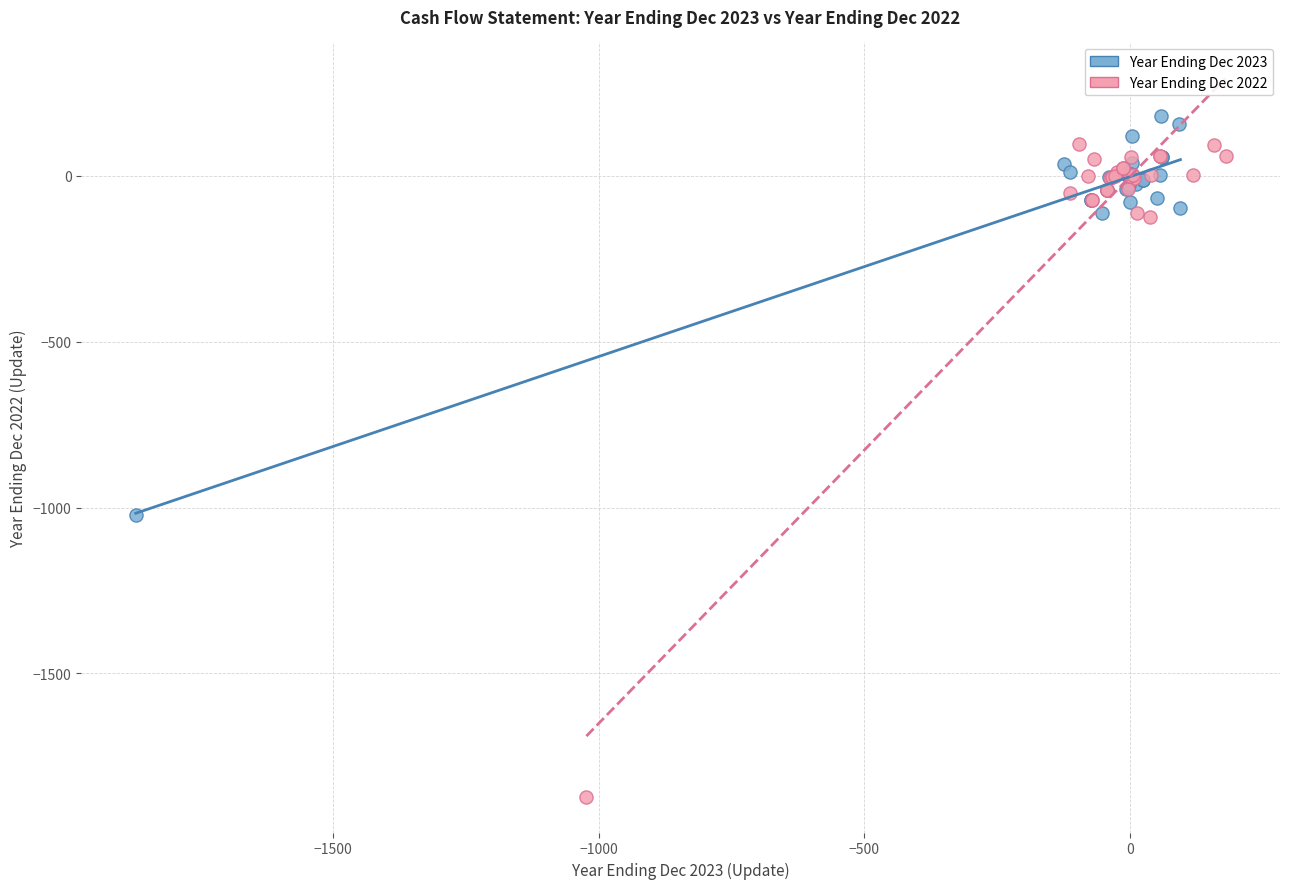

Which series contains the lowest Y value?

Year Ending Dec 2022